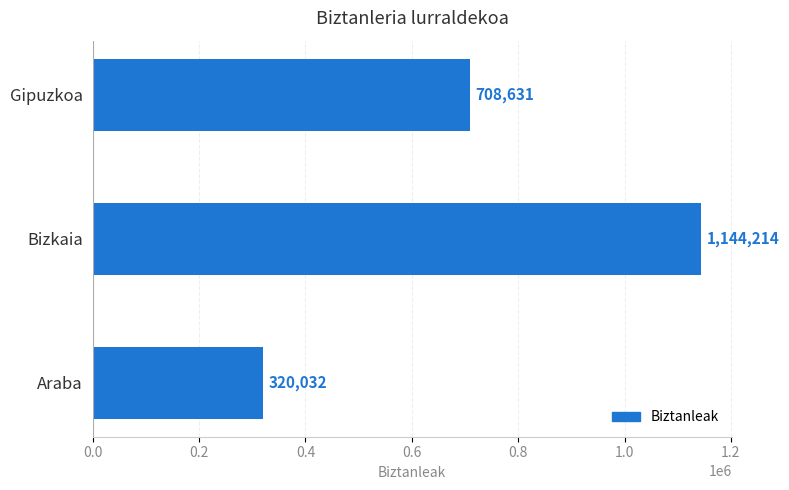

At which label is the value closest to 732123?

Gipuzkoa